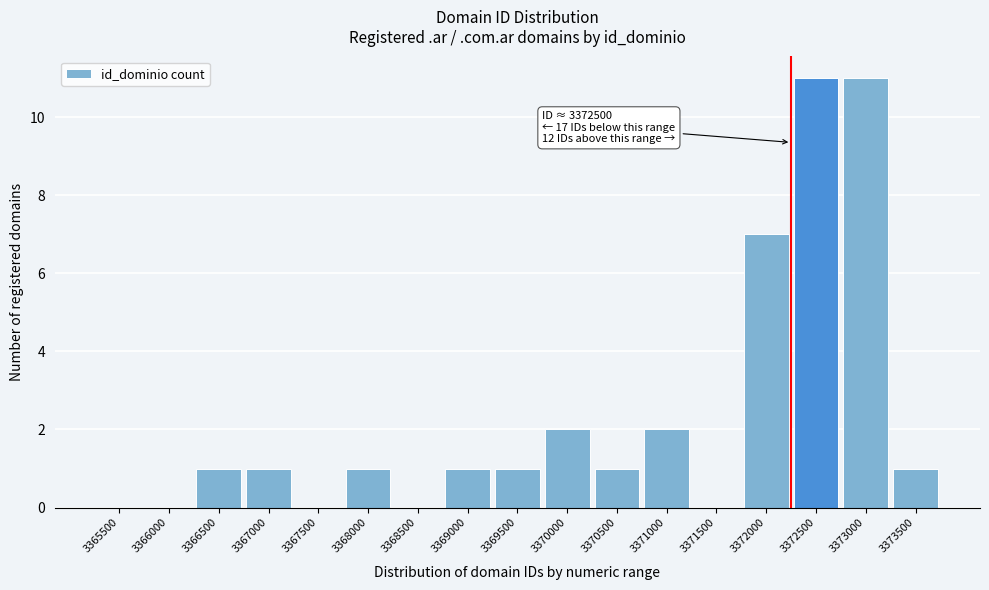

Reading left to right, list all the values displayed in this chart.

3365500=0	3366000=0	3366500=1	3367000=1	3367500=0	3368000=1	3368500=0	3369000=1	3369500=1	3370000=2	3370500=1	3371000=2	3371500=0	3372000=7	3372500=11	3373000=11	3373500=1